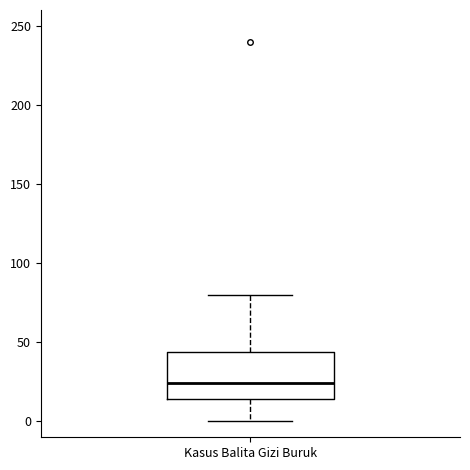

Read this box plot against the y-axis: the position of the median line, the range covered by the box, and the ends of both whiskers. The values are not printed on the chart, so give them approximately, as read against the axis.

median 25, box 15 to 45, whiskers 0 to 80